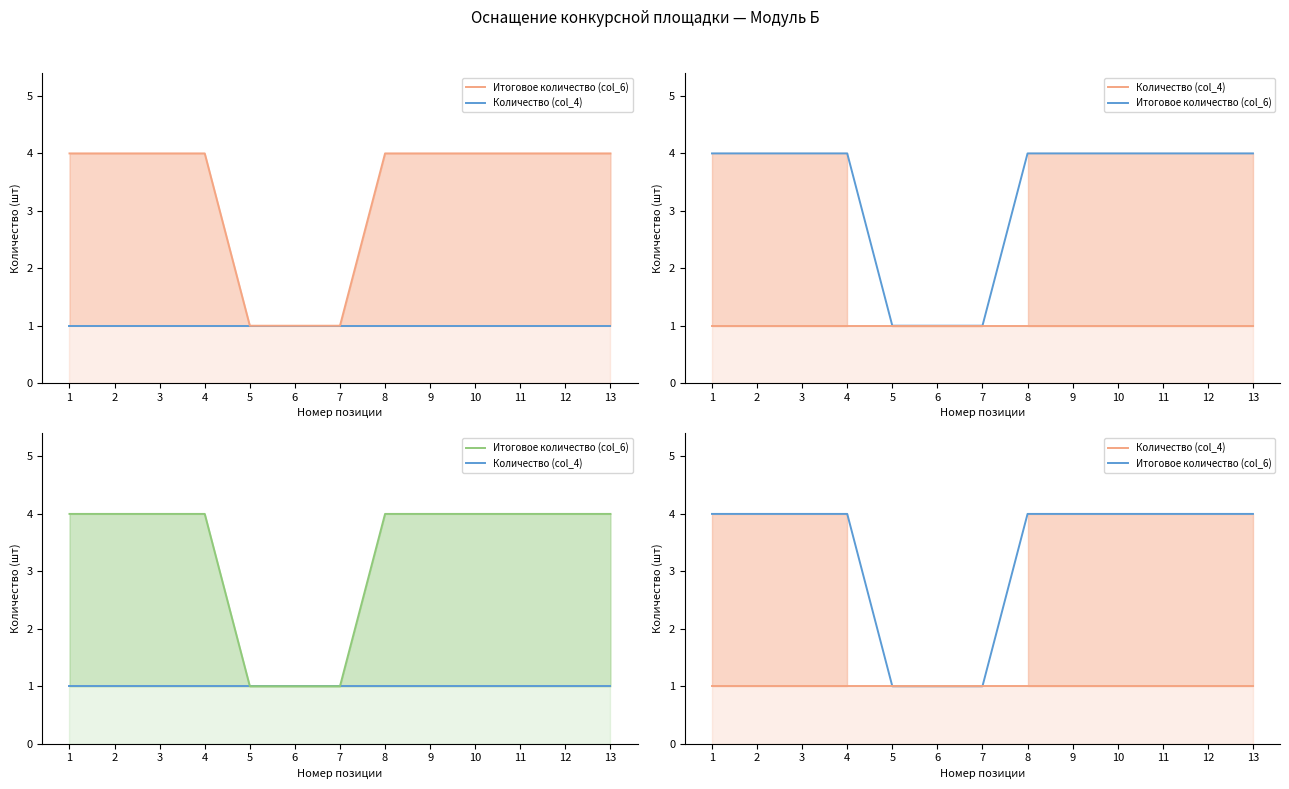

Count the number of data series in this chart.

2